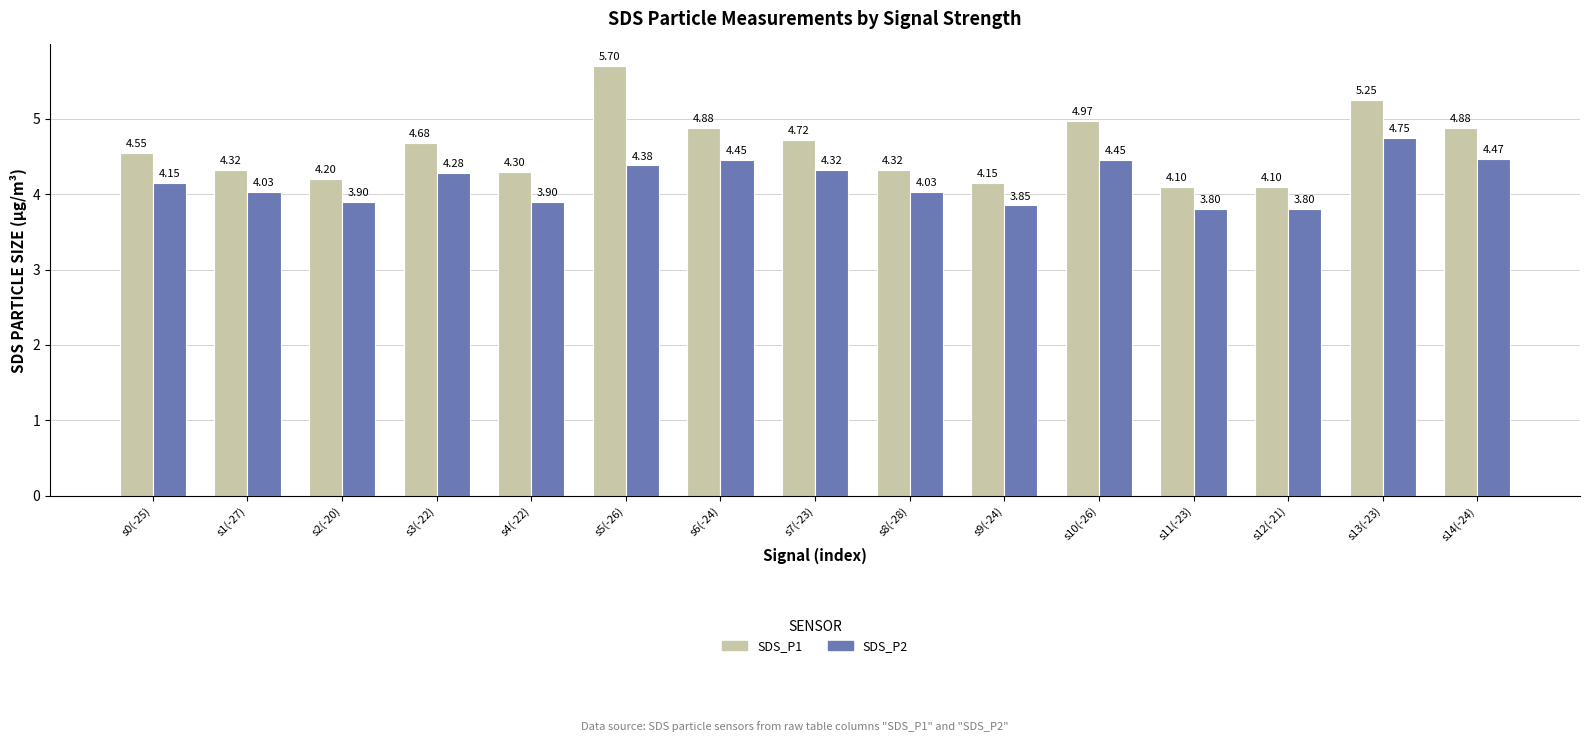

What are all the series names shown in the legend?

SDS_P1, SDS_P2